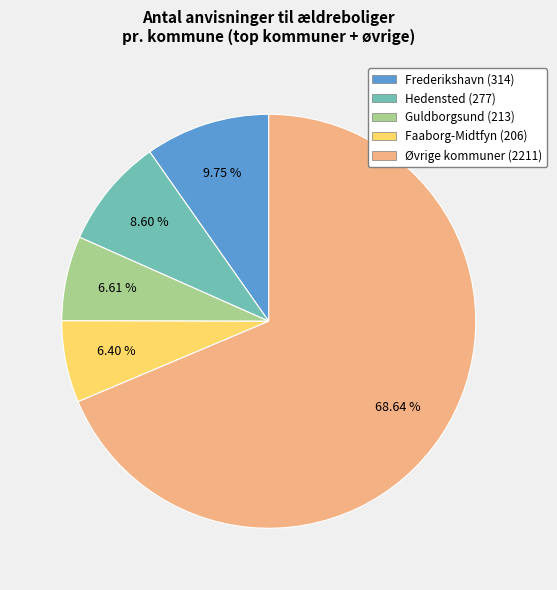

Does any single category account for the majority?

Yes